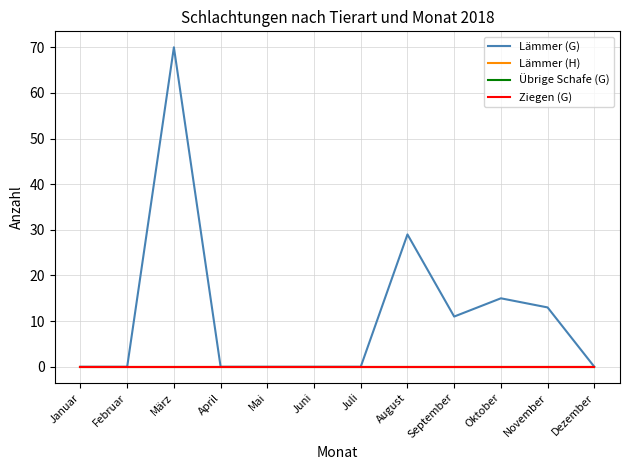

Does the chart display data point markers on the line(s)?

No